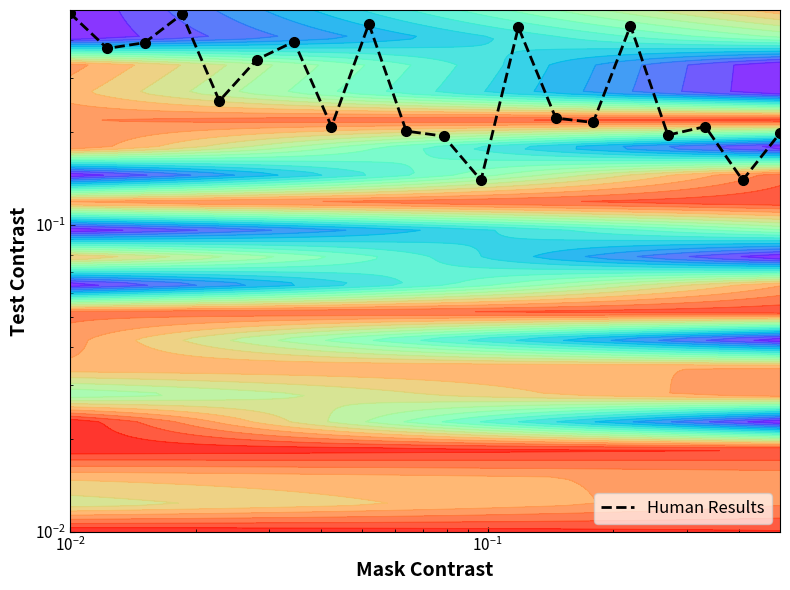

Reading left to right, list all the values displayed in this chart.

0.5	0.4	0.4	0.5	0.3	0.3	0.4	0.2	0.5	0.2	0.2	0.1	0.4	0.2	0.2	0.4	0.2	0.2	0.1	0.2